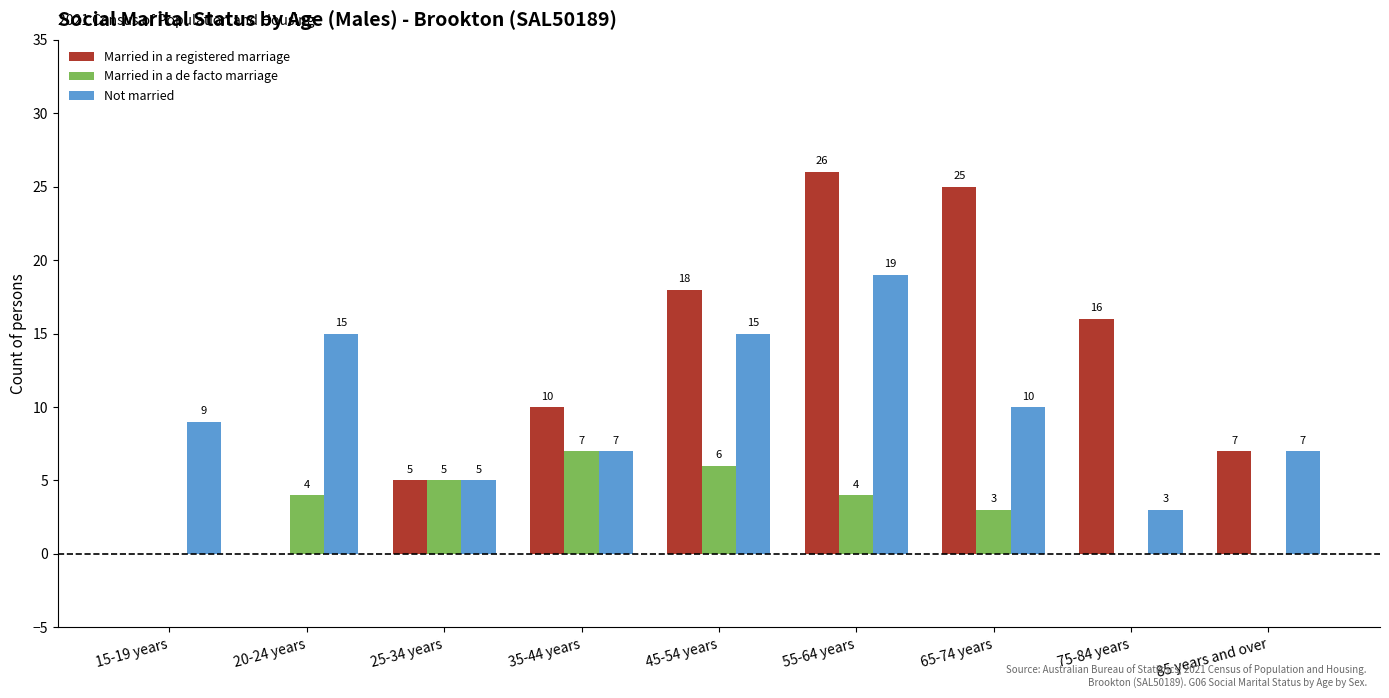

The Not married series shows 10 at 20-24 years. True or false?

False